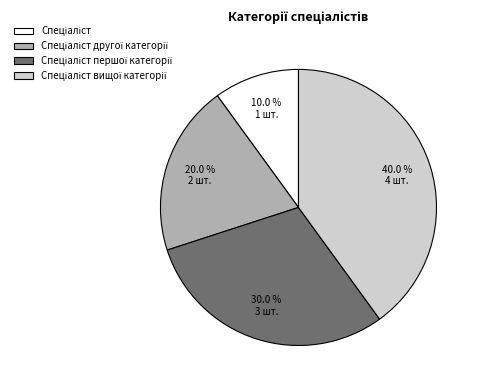

Does any single category account for the majority?

No